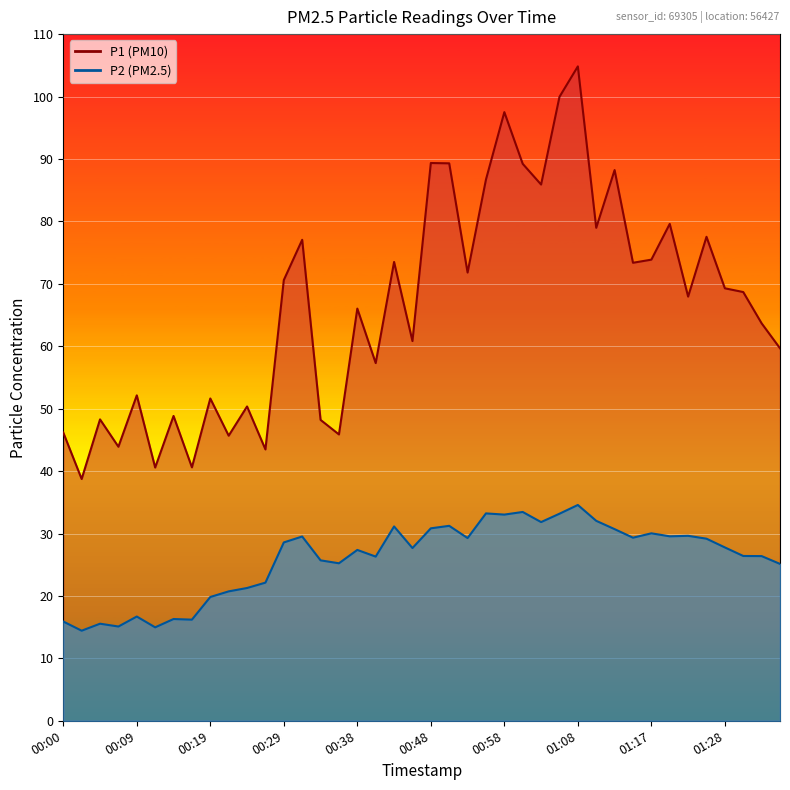

True or false: P2 and P1 intersect in this chart.

False